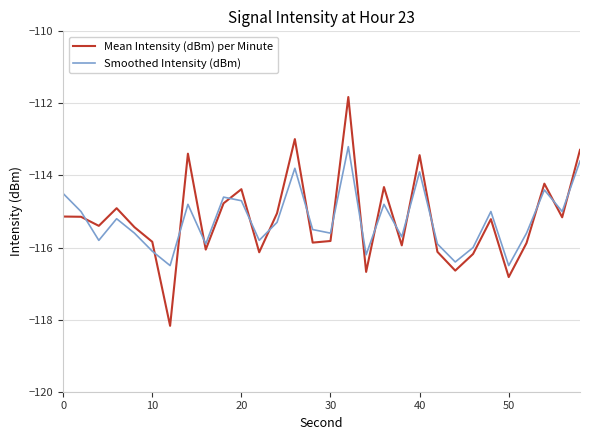

Which series has the largest range (max minus min)?

Mean Intensity (dBm) per Minute